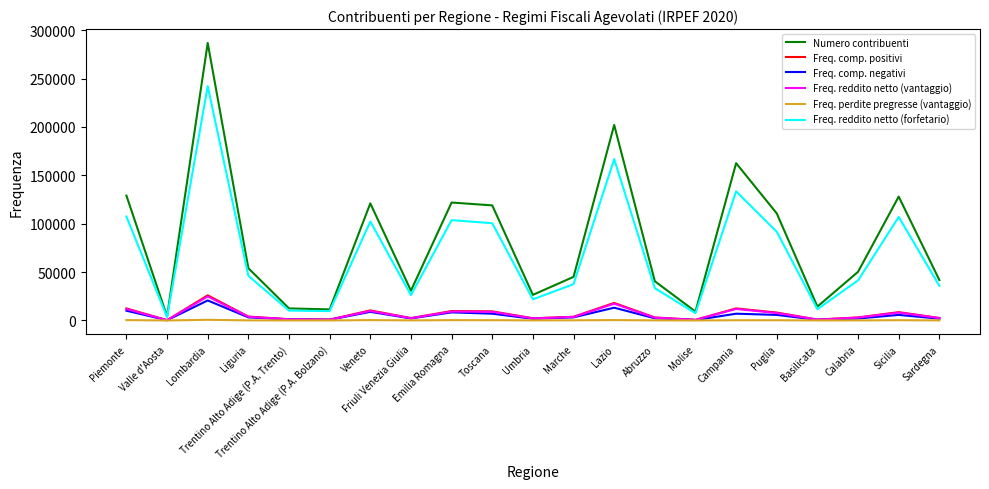

Which series has the largest range (max minus min)?

Numero contribuenti